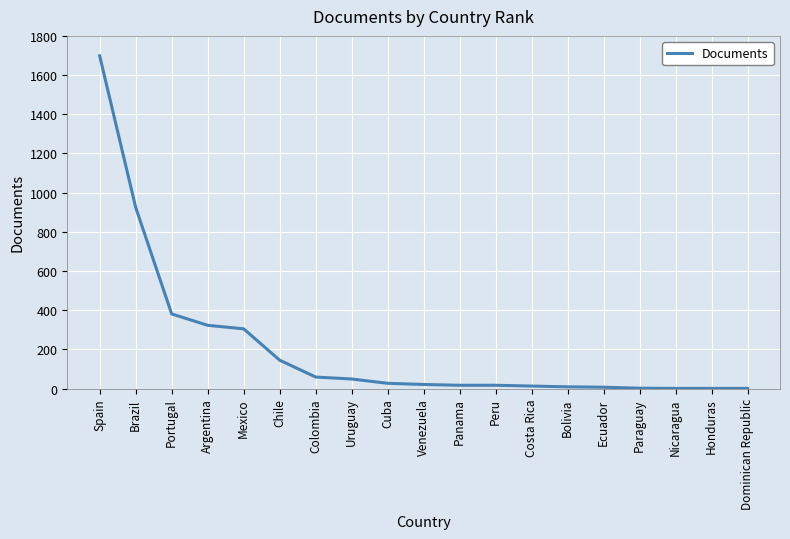

What is the difference between the maximum and minimum values?

1697